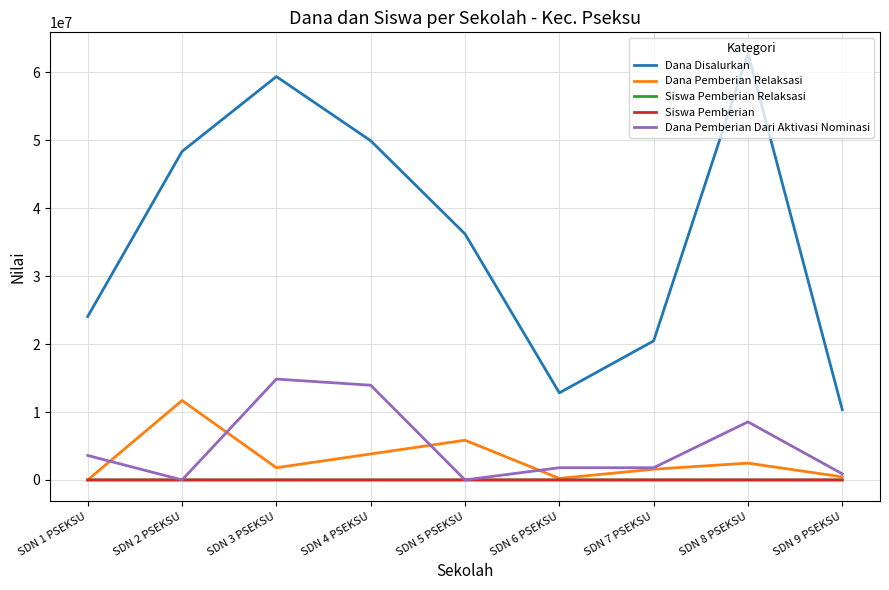

What is the approximate value of Dana Pemberian Dari Aktivasi Nominasi at SDN 9 PSEKSU, to the nearest 10?

900000